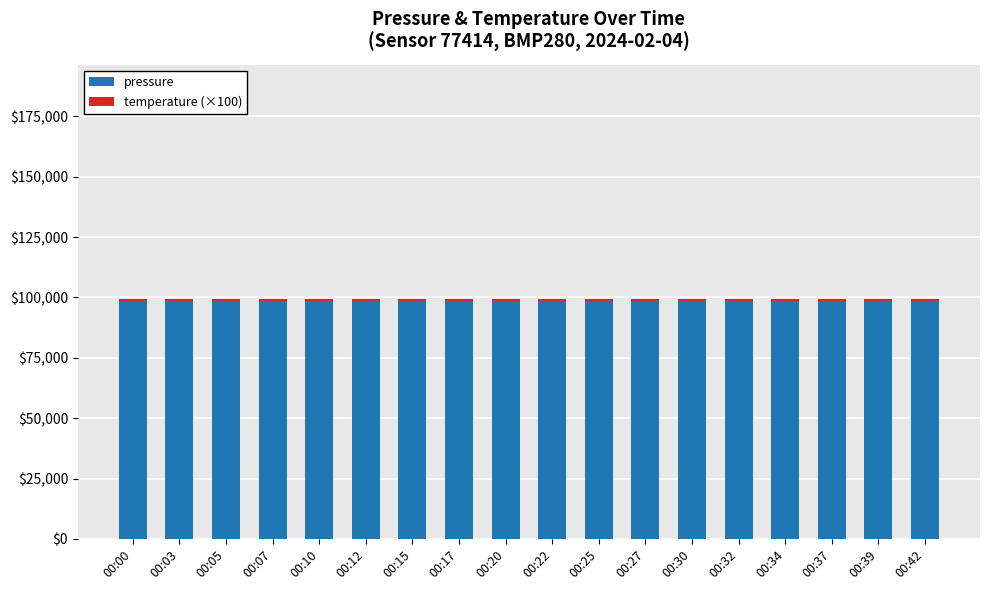

What is the sum of all pressure values?

1776120.9